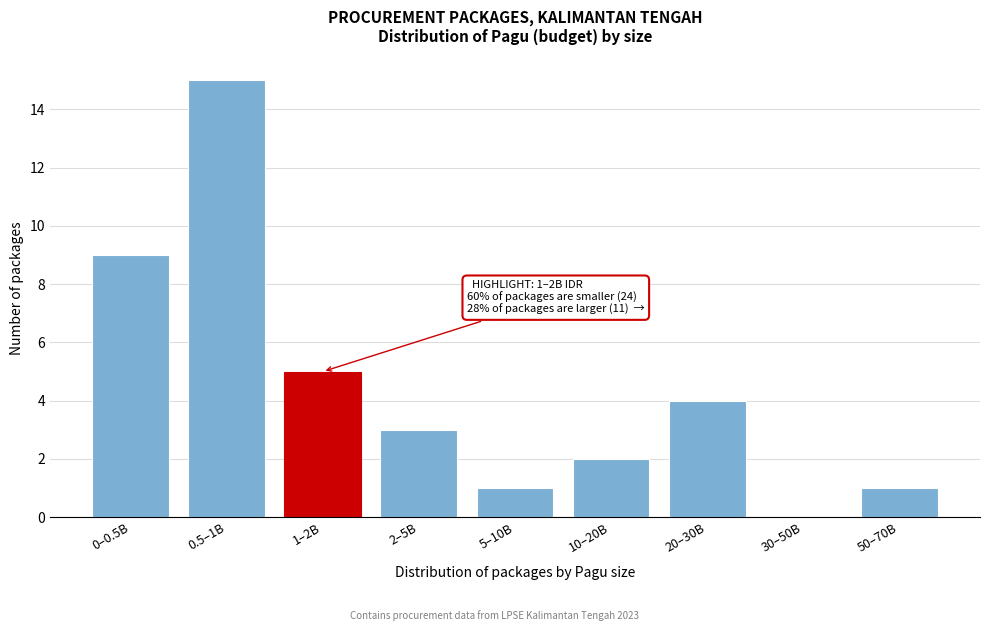

Reading left to right, what are all the values shown in this chart?

0–0.5B=9	0.5–1B=15	1–2B=5	2–5B=3	5–10B=1	10–20B=2	20–30B=4	30–50B=0	50–70B=1